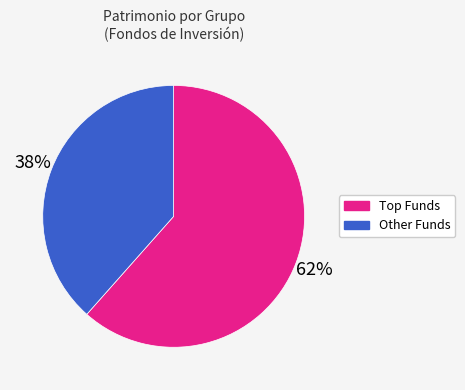

Is it true that Other Funds is 38% of the pie?

True